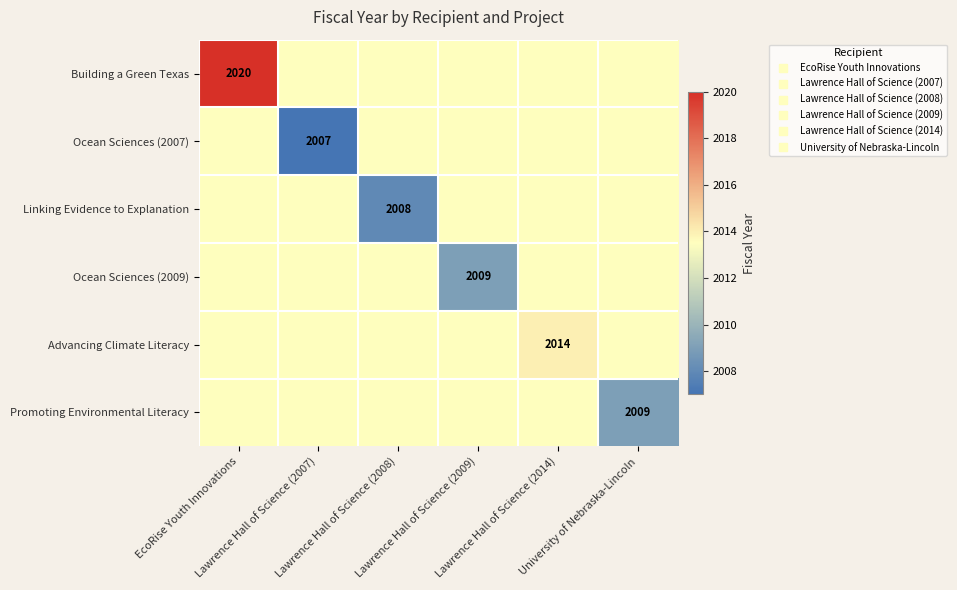

The value of Linking Evidence to Explanation at University of Nebraska-Lincoln is 879.3. True or false?

False